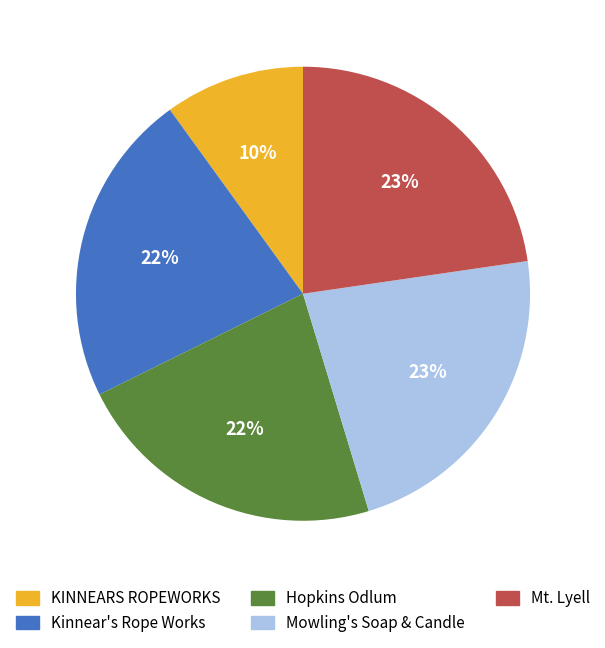

To the nearest percent, what is the difference between the largest and smallest slice percentages?

13%